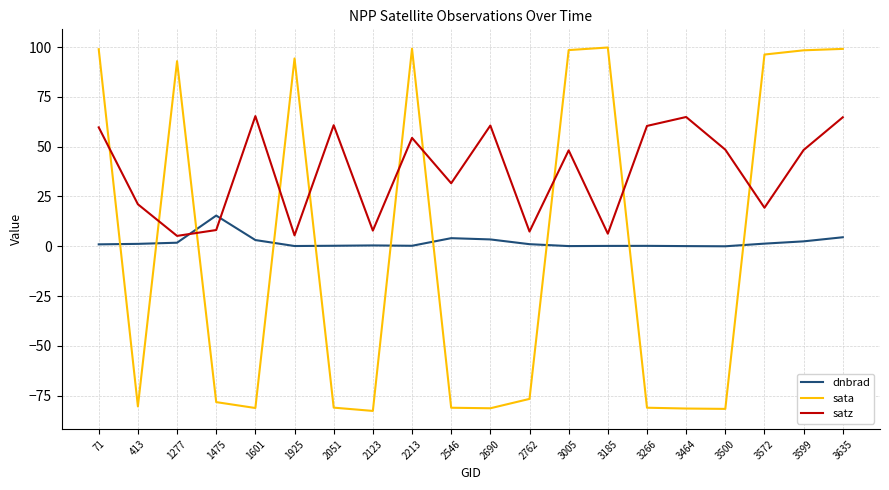

At which category is the sum across all series the highest?

3635